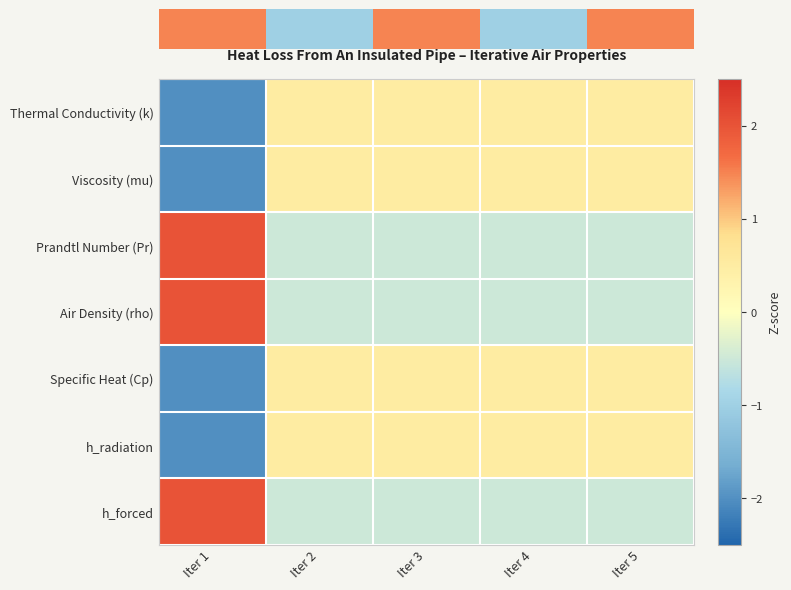

At which category is the sum across all series the highest?

Iter 2